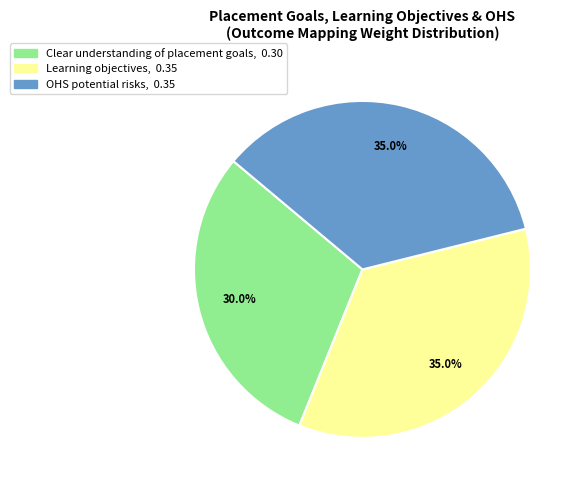

The Learning objectives slice represents 35% of the pie. True or false?

True